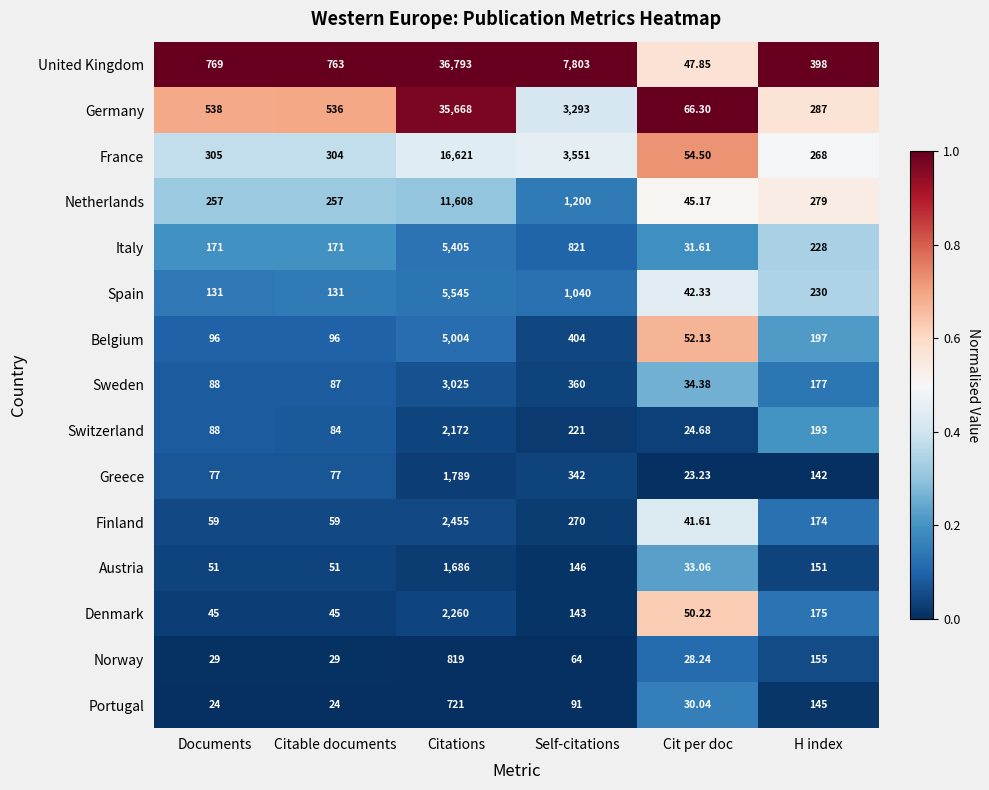

At which category is the sum across all series the highest?

Citations